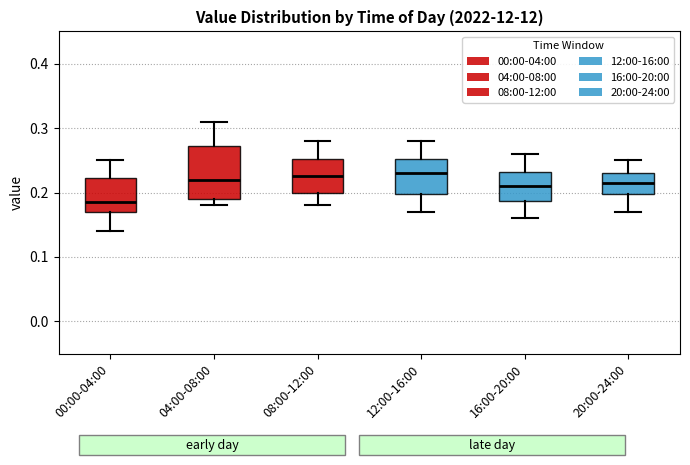

Which box is the tallest, from its lower edge to its upper edge?

04:00-08:00